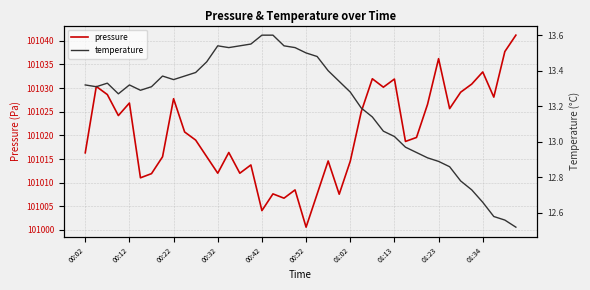

The value of pressure at 01:13 is 101031.9. True or false?

True